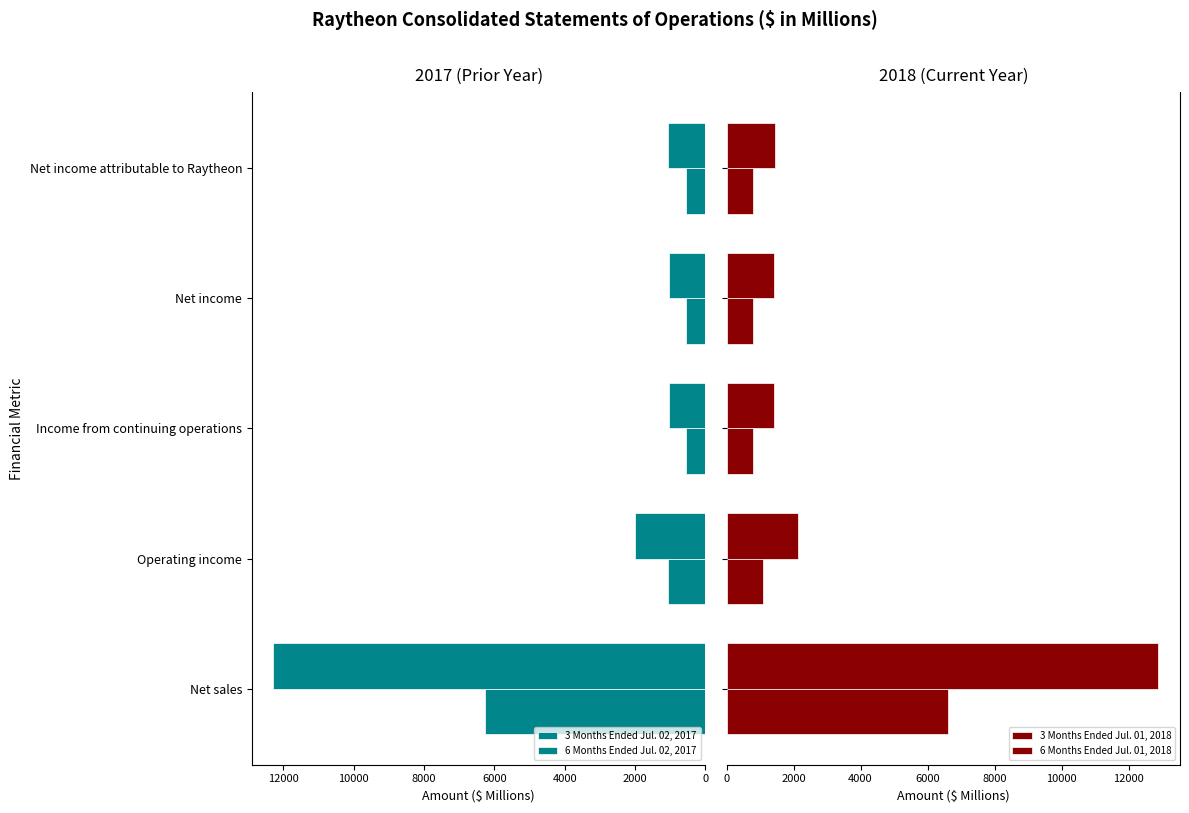

At how many categories does at least one series exceed 3777?

1